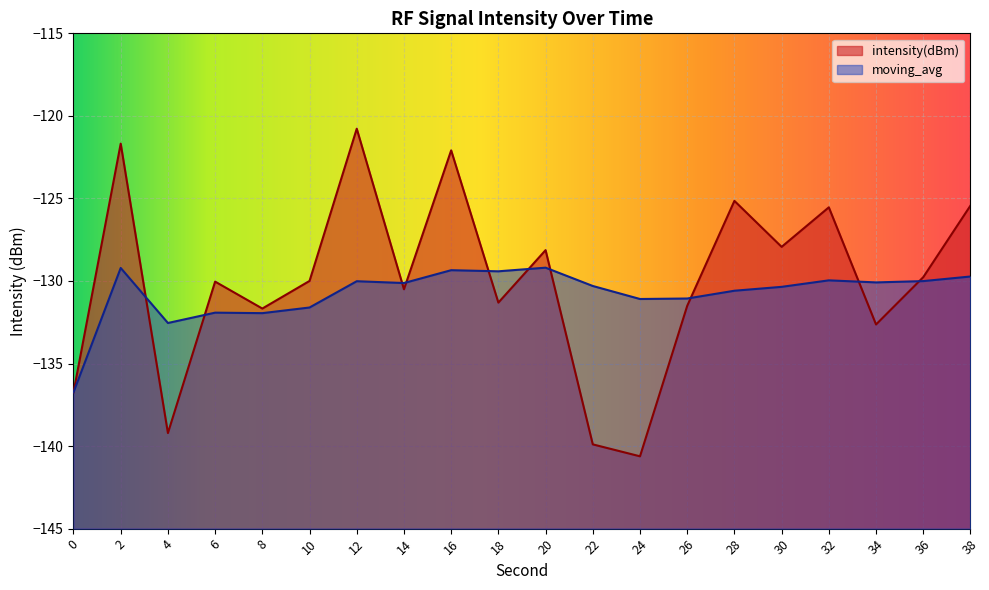

What is the spread (max minus min) of values at 8?

0.3